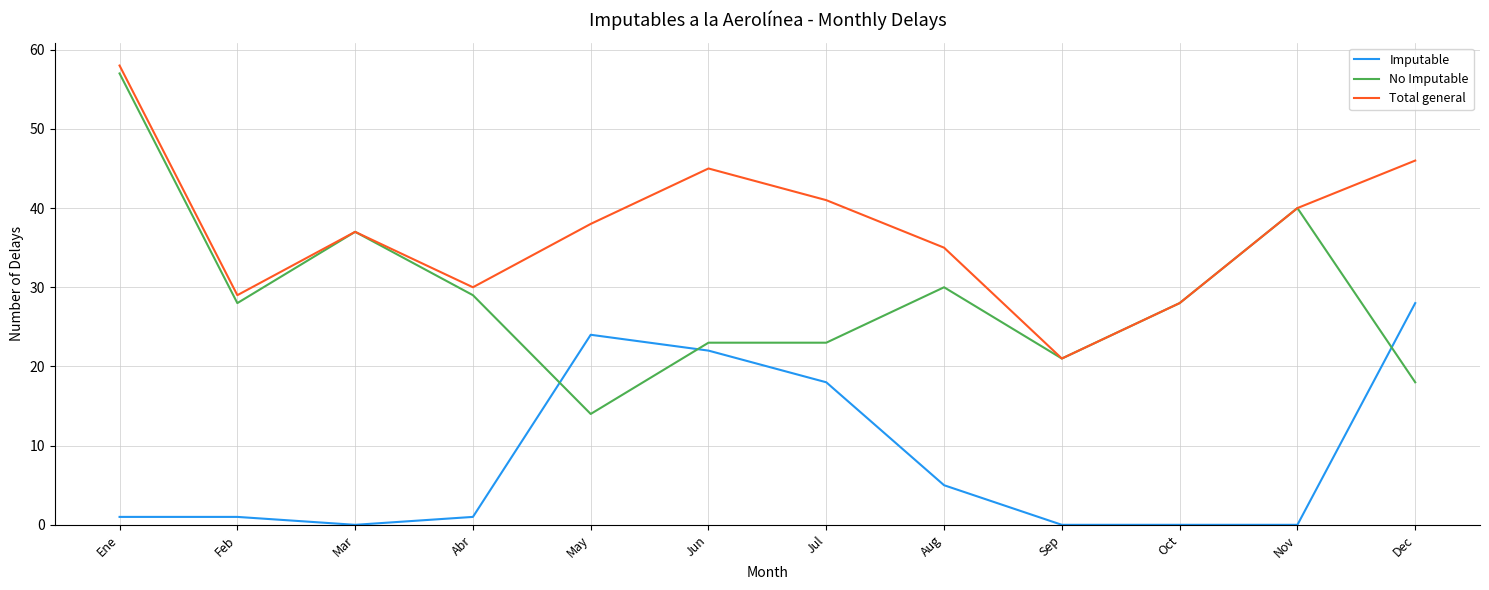

What is the difference between the highest and lowest values at Oct?

28